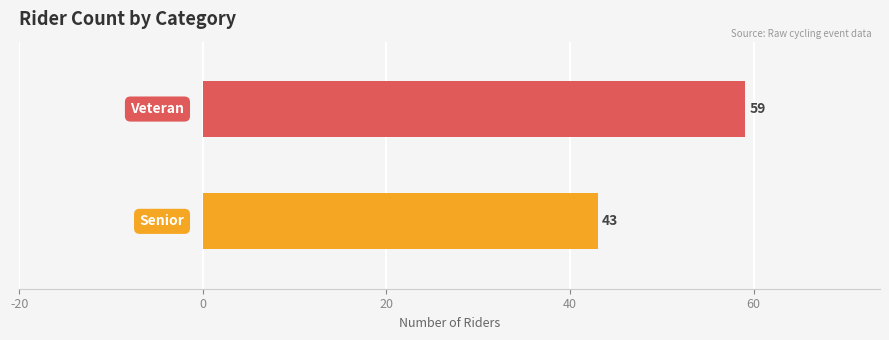

Reading bottom to top, list all the values displayed in this chart.

43	59